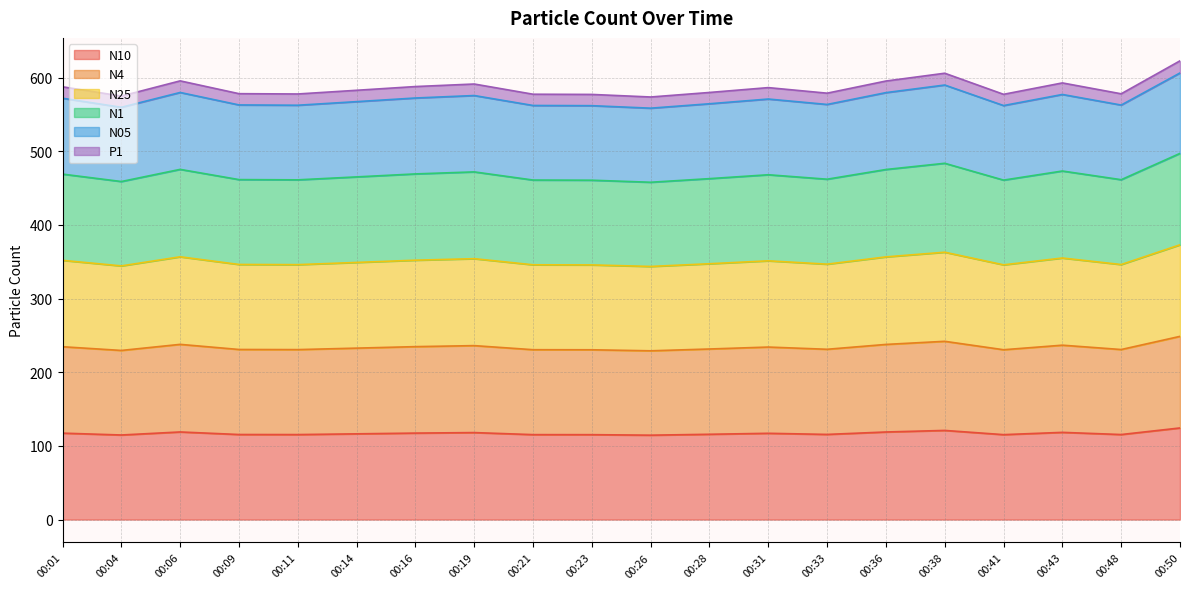

What is the difference between the maximum and minimum values in the N25 series?

29.4